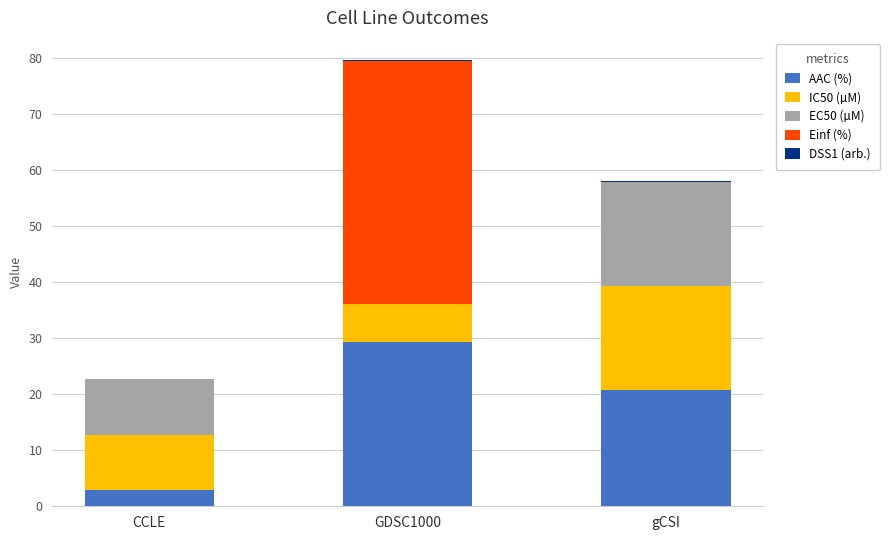

The value of AAC (%) at gCSI is 36.6. True or false?

False